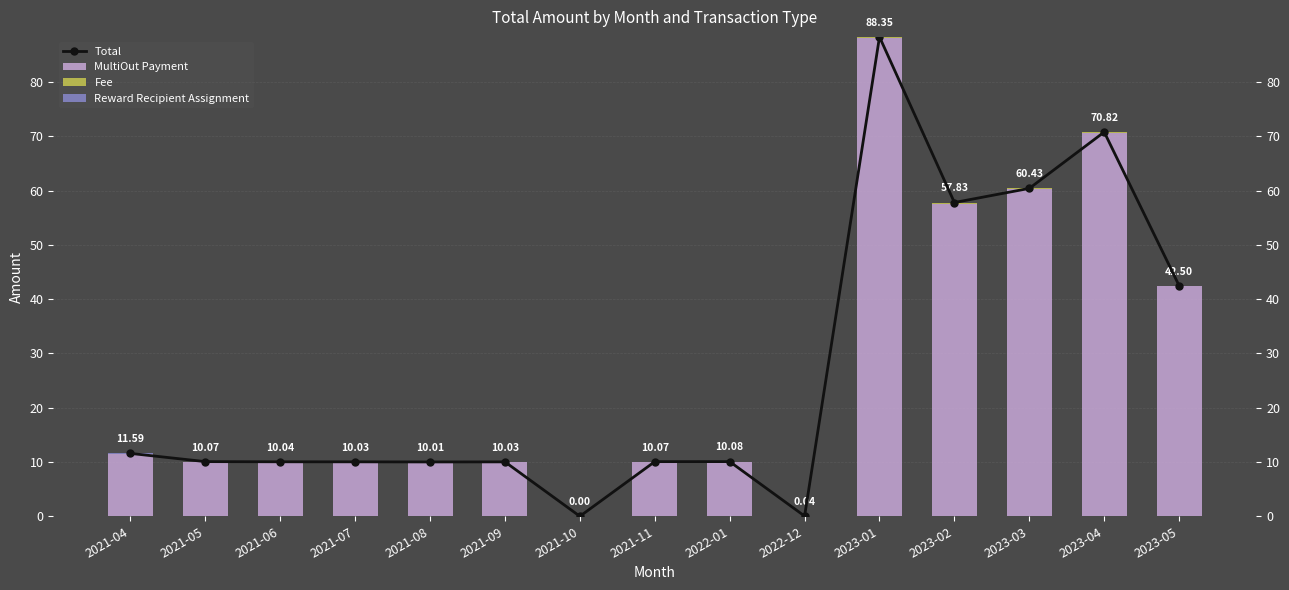

The Reward Recipient Assignment series shows 0.0 at 2023-04. True or false?

True